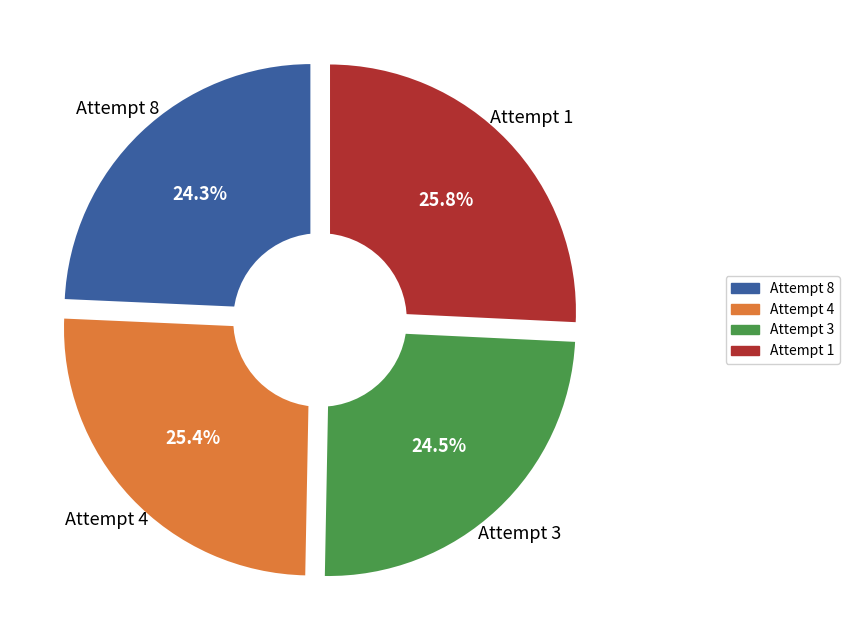

Does Attempt 1 account for over 50% of the chart?

No